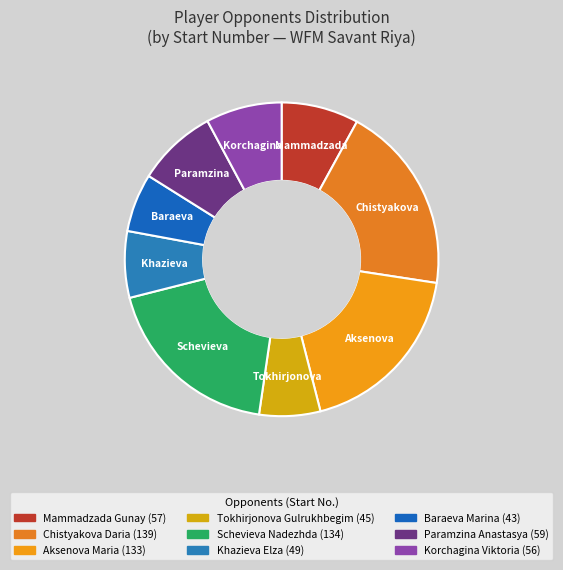

Is there a majority slice in this chart?

No